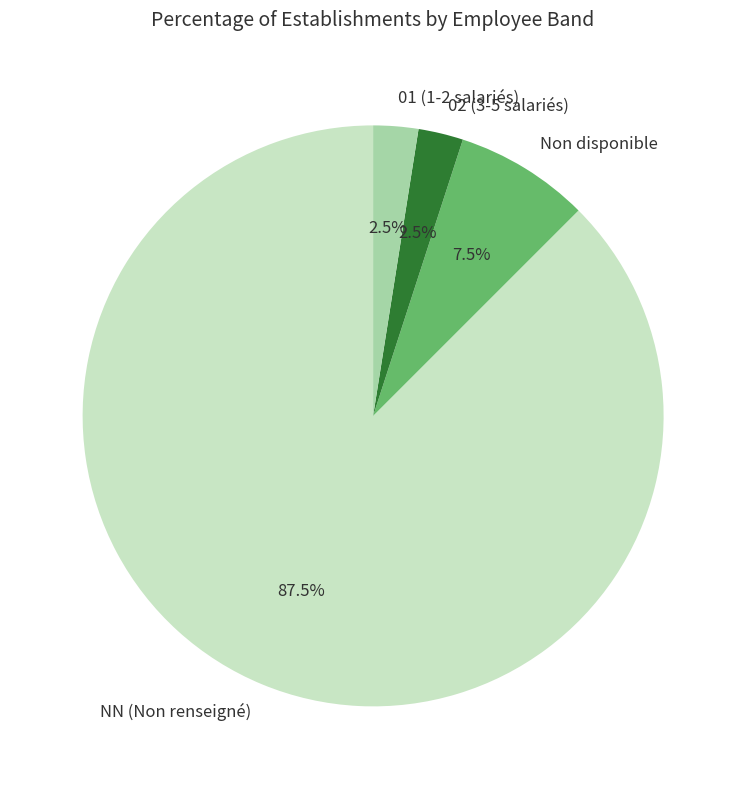

Between NN (Non renseigné) and Non disponible, which is larger?

NN (Non renseigné)